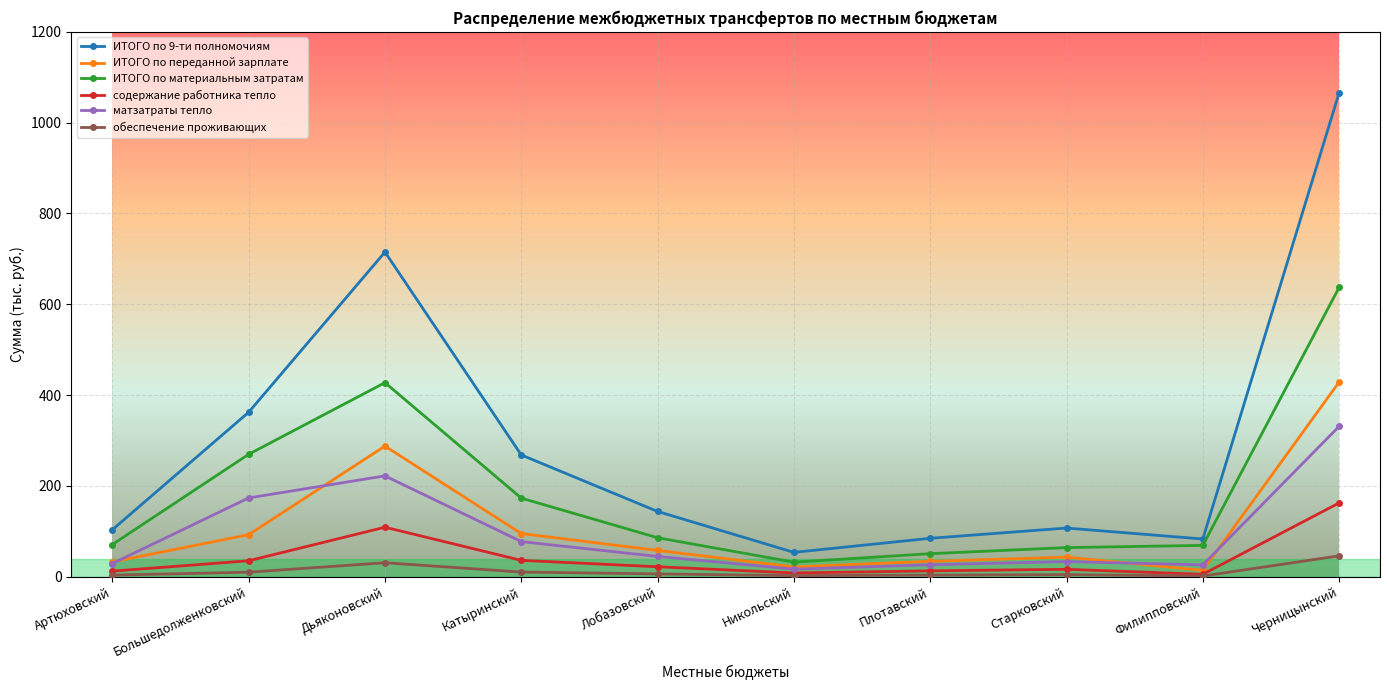

What are all the series names shown in the legend?

ИТОГО по 9-ти полномочиям, ИТОГО по переданной зарплате, ИТОГО по материальным затратам, содержание работника тепло, матзатраты тепло, обеспечение проживающих